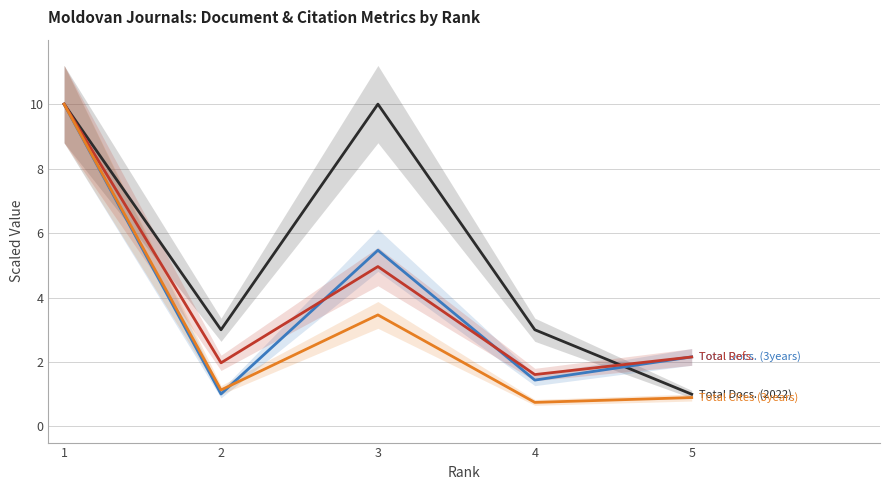

Where do Total Docs. (2022) and Total Docs. (3years) first cross each other?

4 and 5